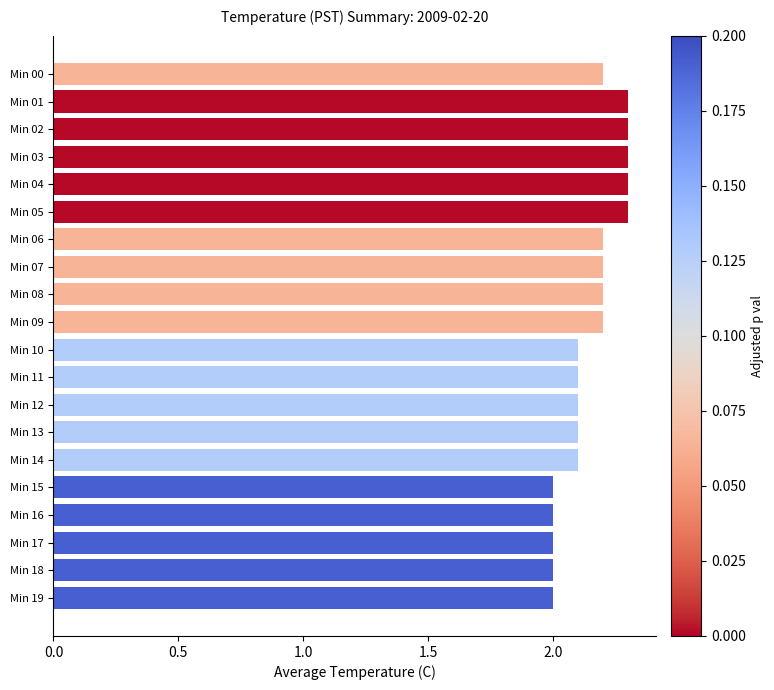

What is the maximum value shown in the chart?

2.3